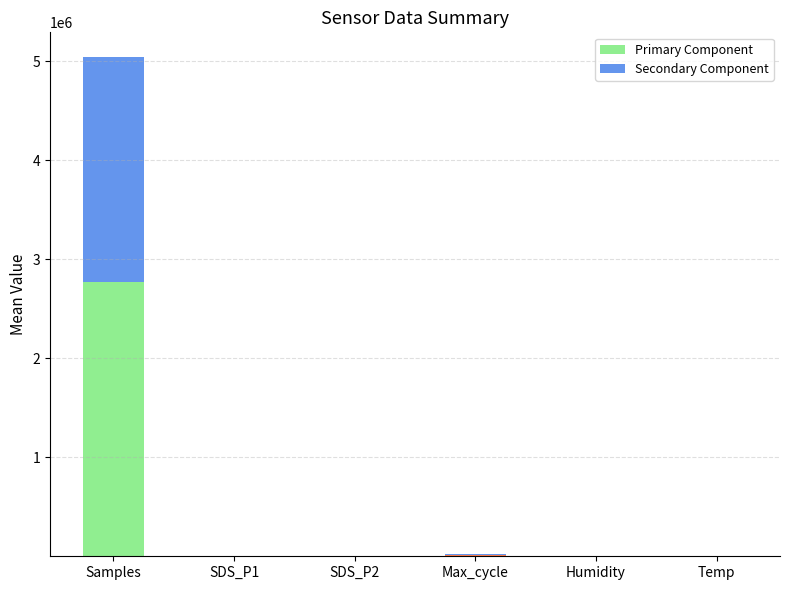

What is the difference between the maximum and second lowest values in the Primary Component series?

2770821.9